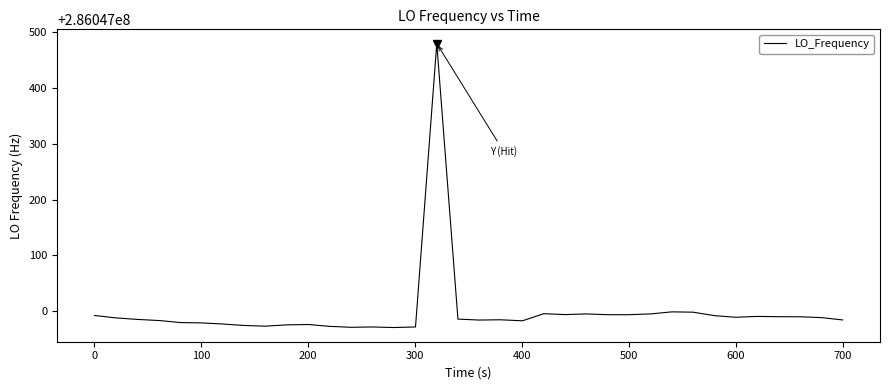

What is the greatest value displayed?

286047479.8